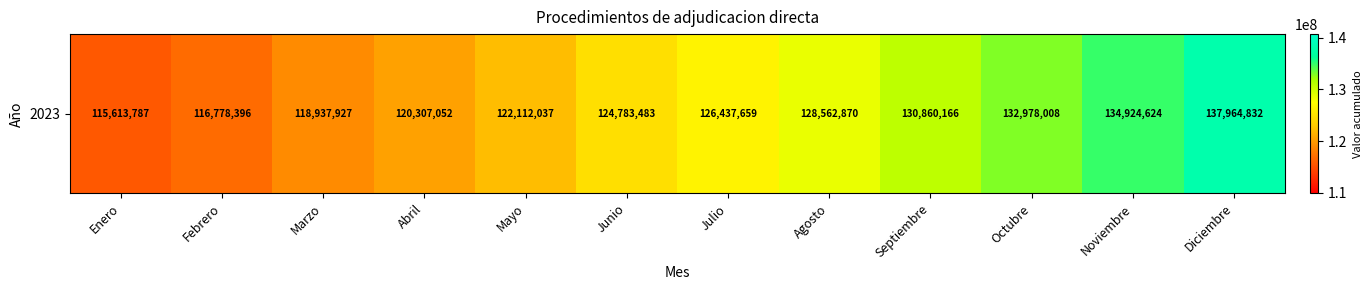

What is the average value?

125855070